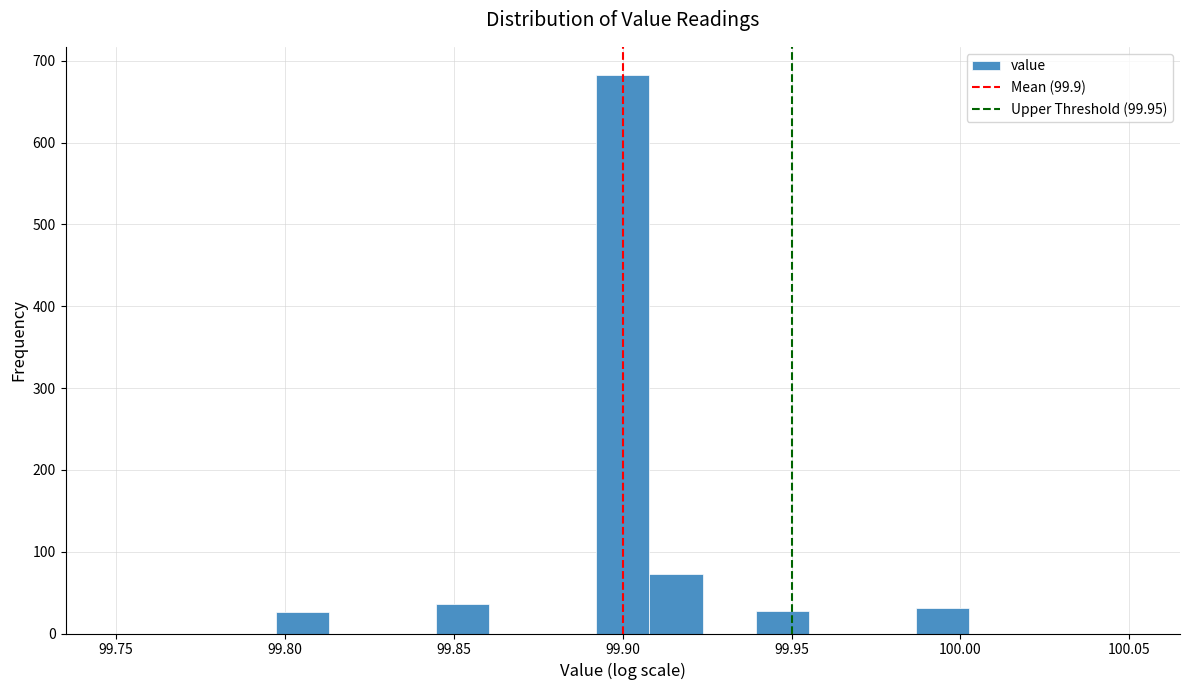

Around what value on the x-axis is the tallest bar? Give the approximate position of its centre, as read against the axis.

99.900